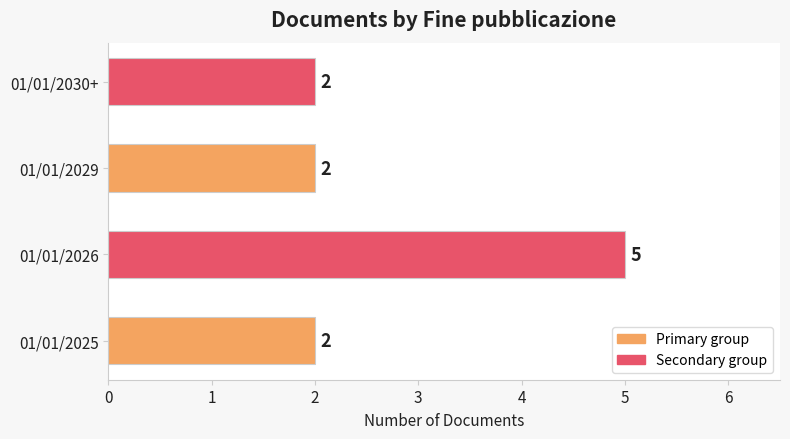

What is the difference between the values at 01/01/2026 and 01/01/2025?

3